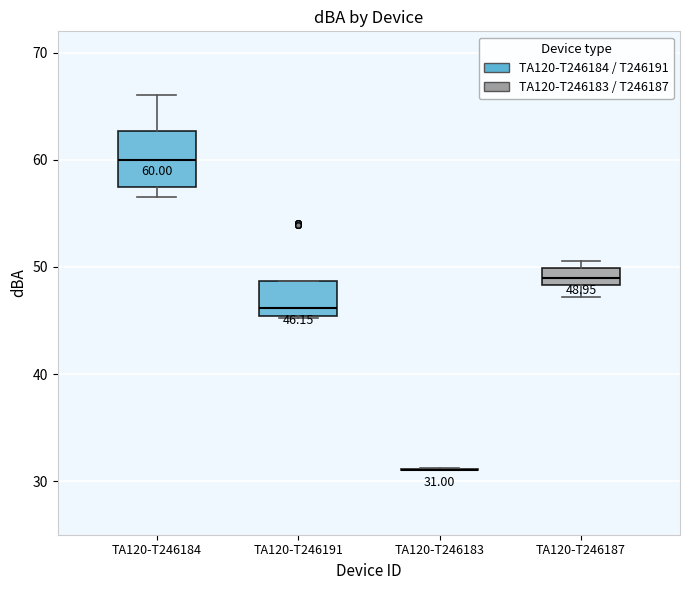

Comparing the boxes themselves (not the whiskers), which one is the tallest?

TA120-T246184